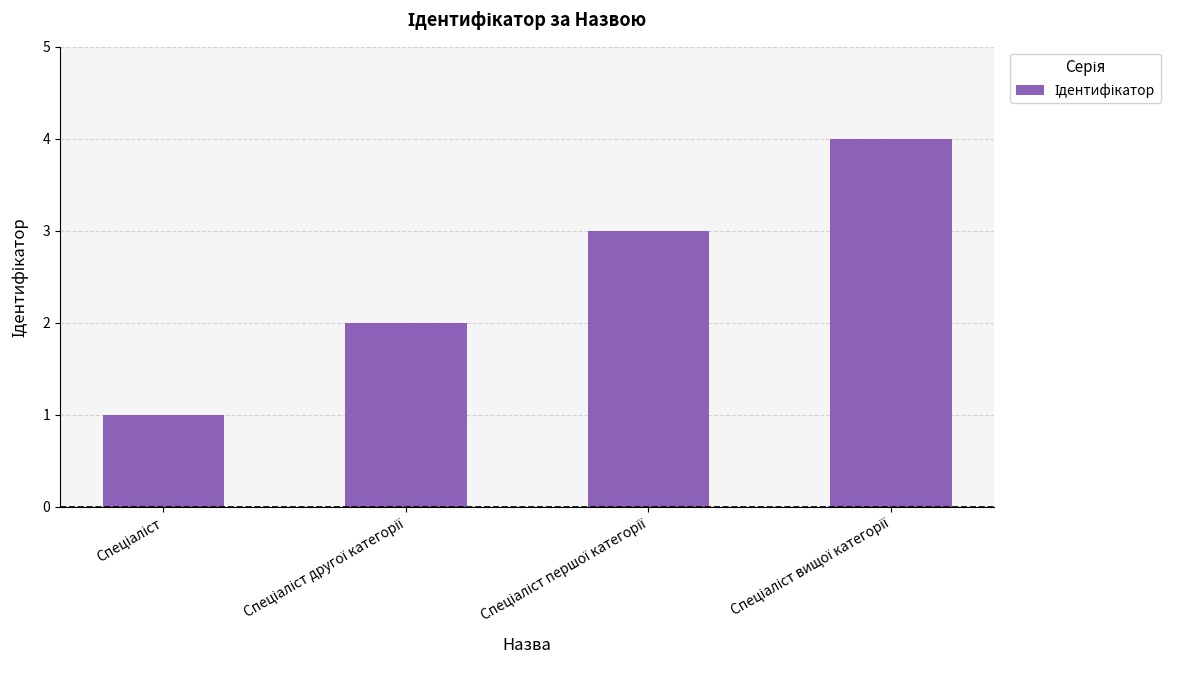

What is the difference between the maximum and minimum values?

3